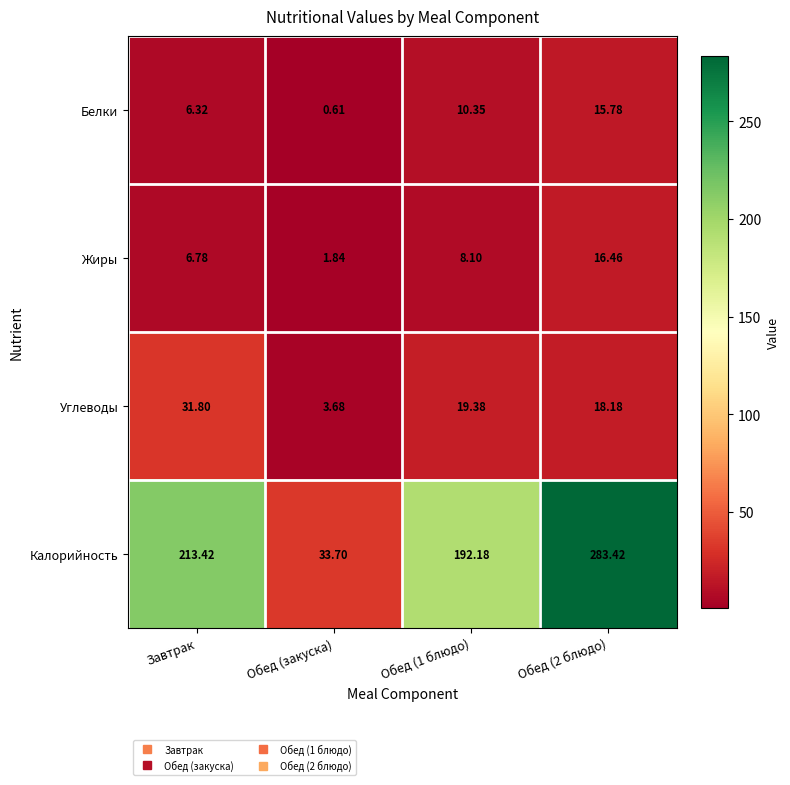

List the series in order of their peak value, highest first.

Калорийность, Углеводы, Жиры, Белки